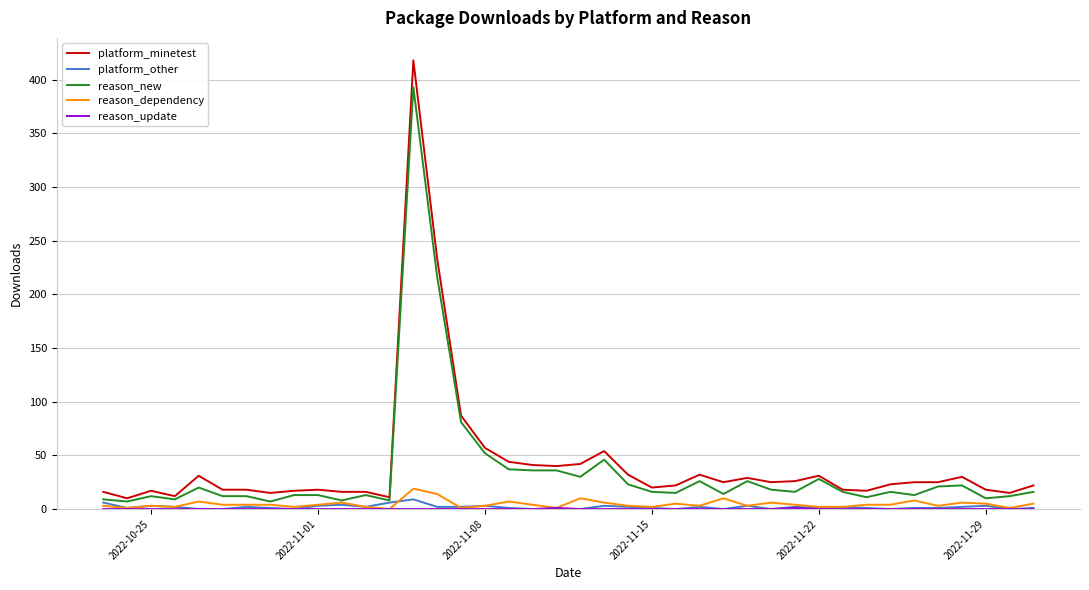

Which series has the largest range (max minus min)?

platform_minetest